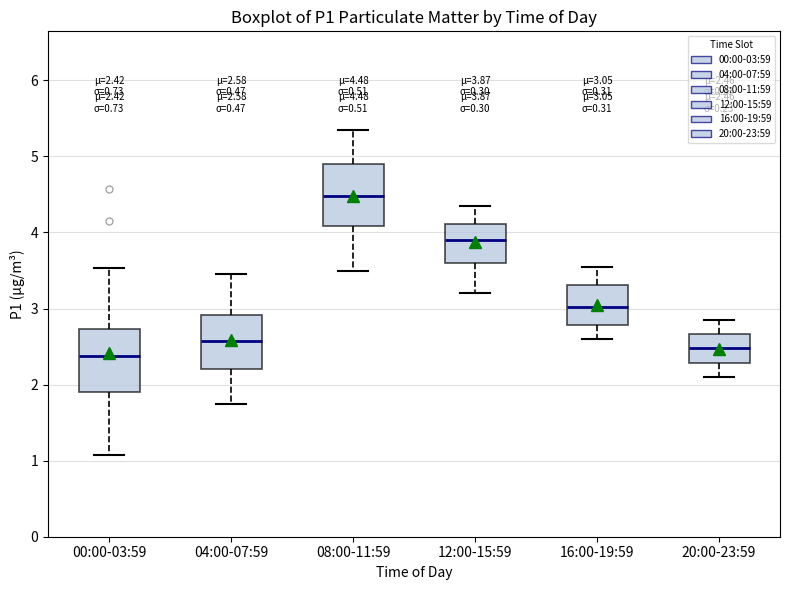

Which box's median line is the lowest?

00:00-03:59